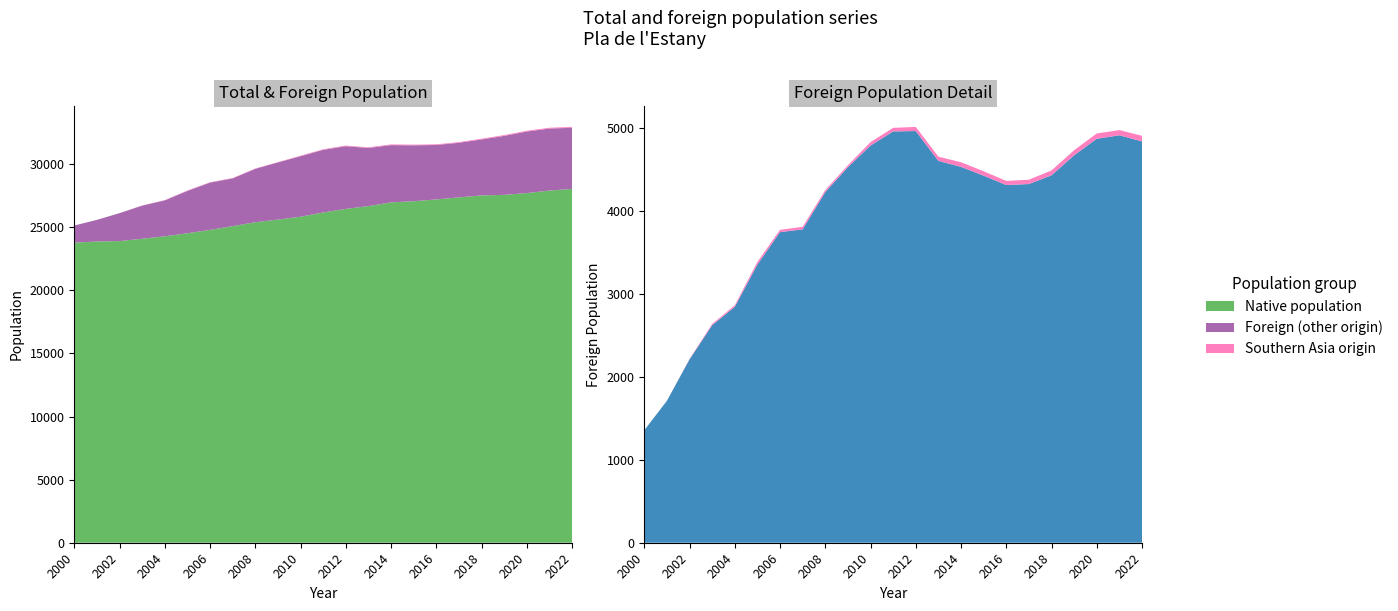

Reading left to right, list all the values displayed in this chart.

Total population: 25130	25577	26114	26720	27141	27905	28557	28893	29645	30153	30660	31169	31463	31325	31554	31536	31561	31738	32006	32293	32637	32876	32941
Foreign population: 1356	1712	2216	2639	2864	3388	3774	3811	4254	4554	4832	5005	5016	4657	4590	4481	4365	4379	4491	4735	4937	4978	4909
Southern Asia origin: 0	0	5	15	19	33	27	31	25	24	41	43	50	51	56	53	50	52	59	61	64	63	68